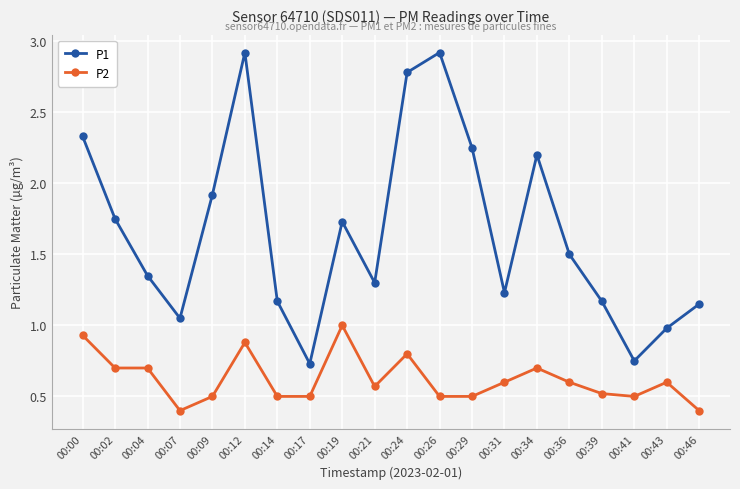

What is the approximate value of P2 at 00:17?

0.5